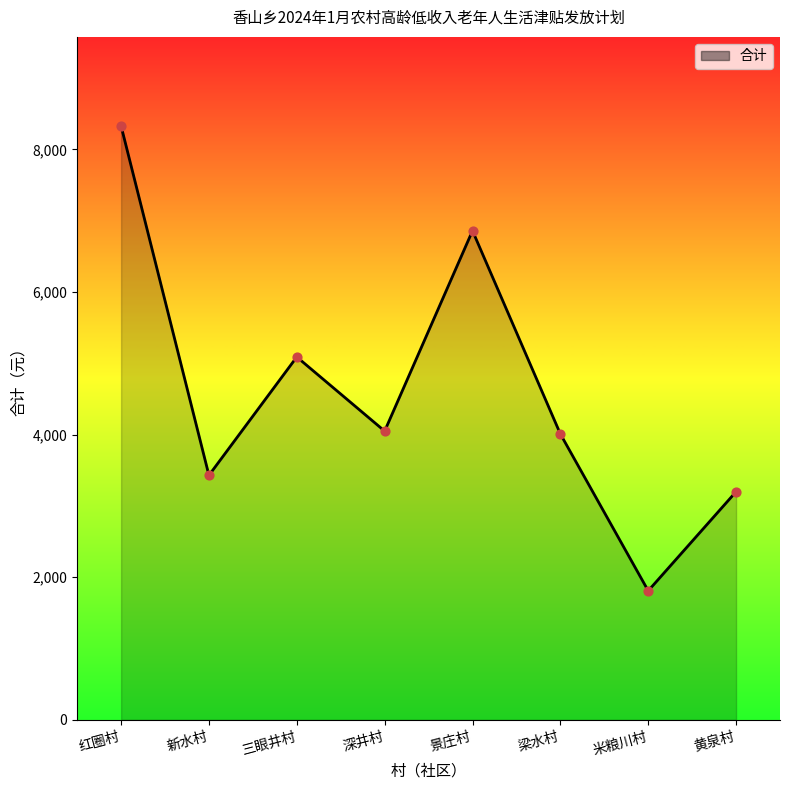

What is the change in value from 三眼井村 to 深井村?

-1040